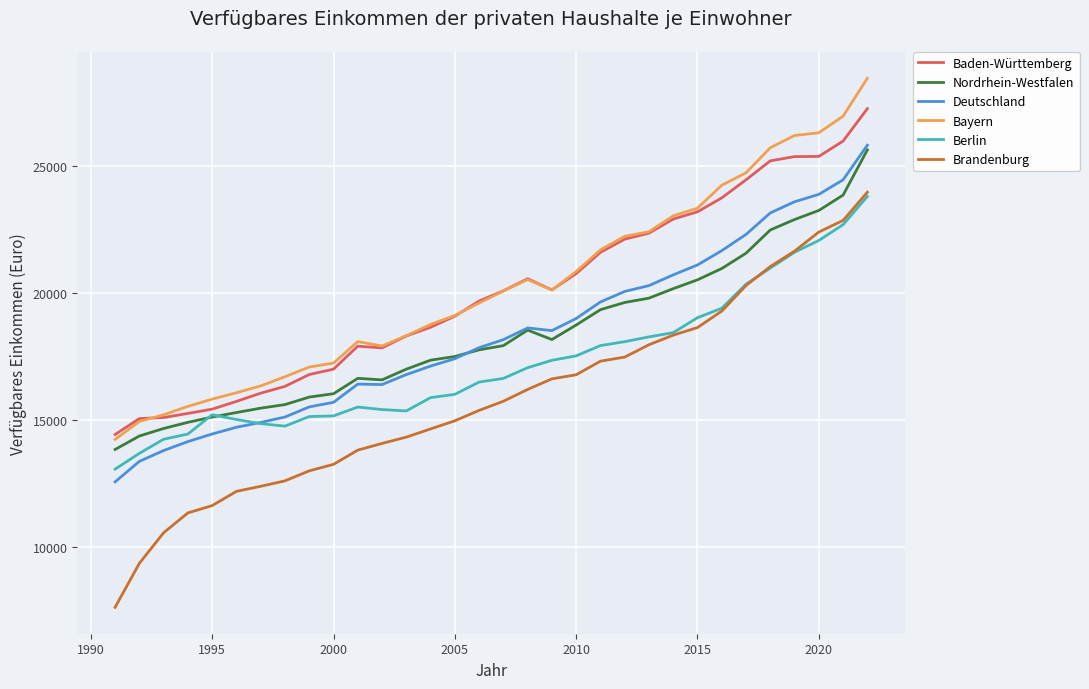

True or false: Nordrhein-Westfalen and Brandenburg intersect in this chart.

False